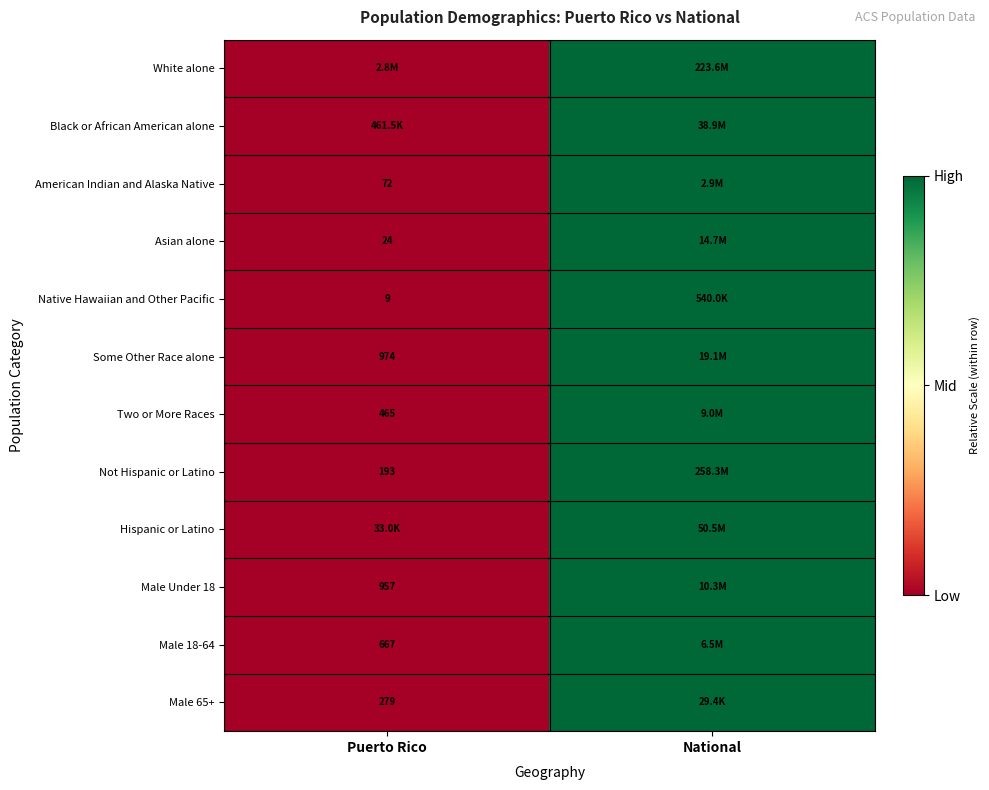

What is the total value across all series at National?

12